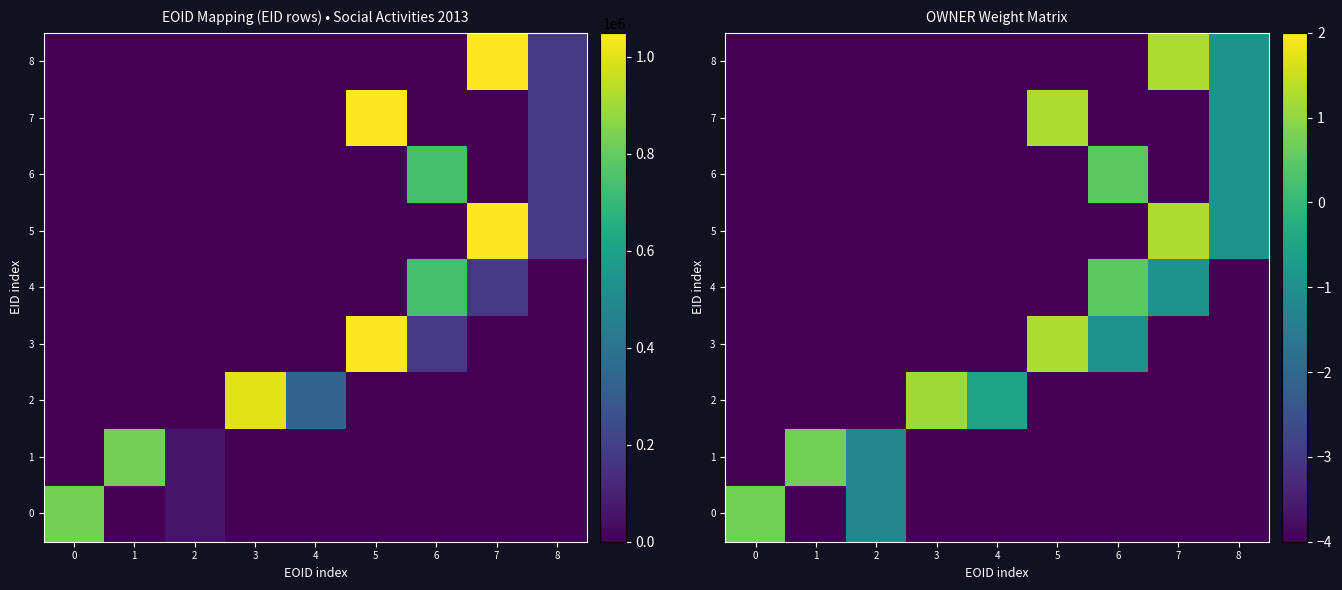

What is the difference between the maximum and minimum values in the row_5 series?

5.3